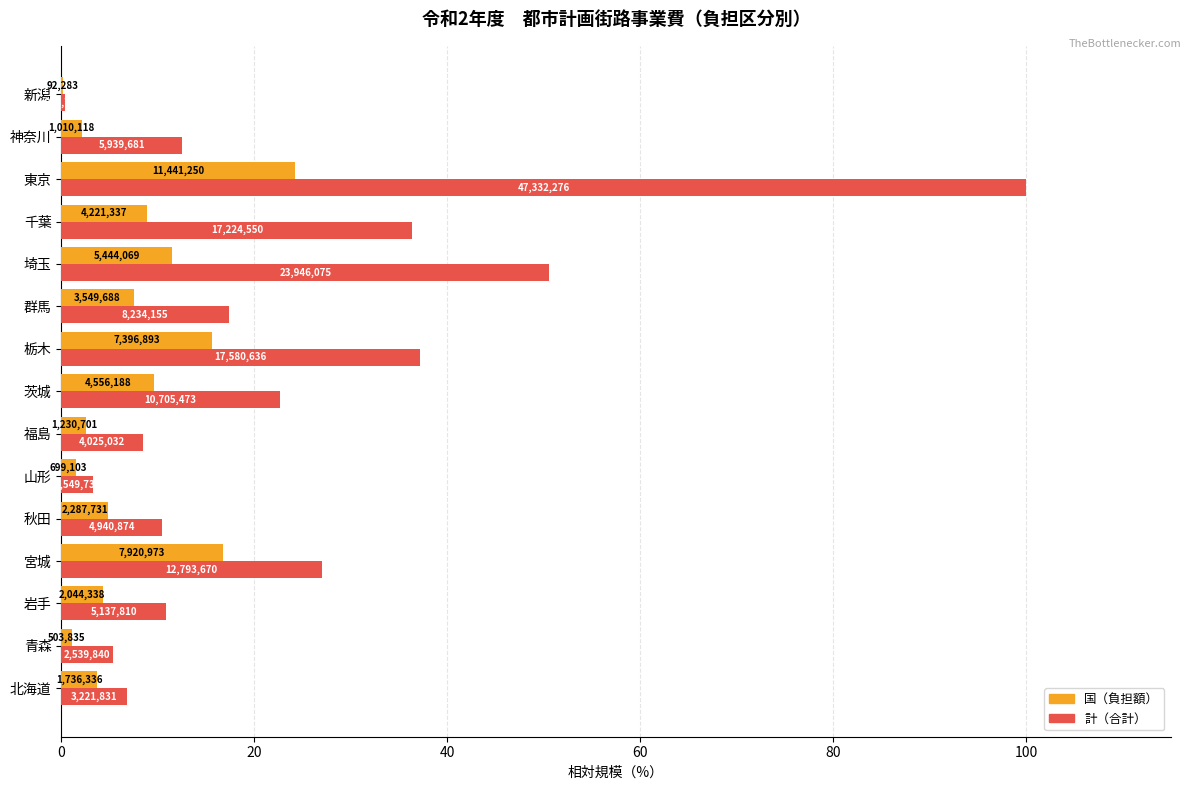

What are all the series names shown in the legend?

国（負担額）, 計（合計）